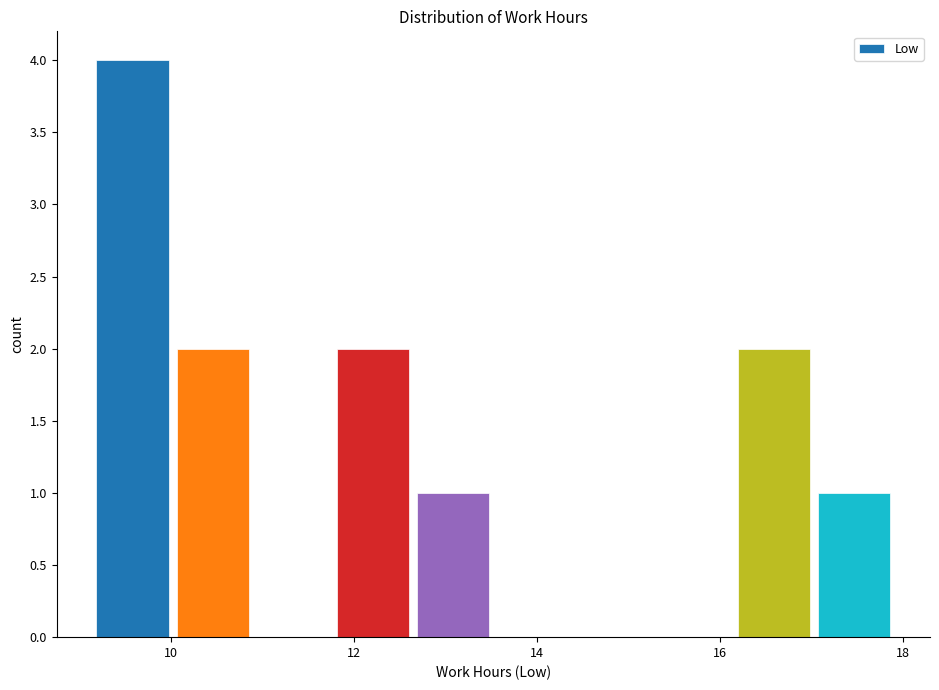

What is the height of the bar covering 12.6 to 13.6 on the x-axis? Neither the bar edges nor the heights are printed on the chart, so give them approximately, as read against the axes.

1